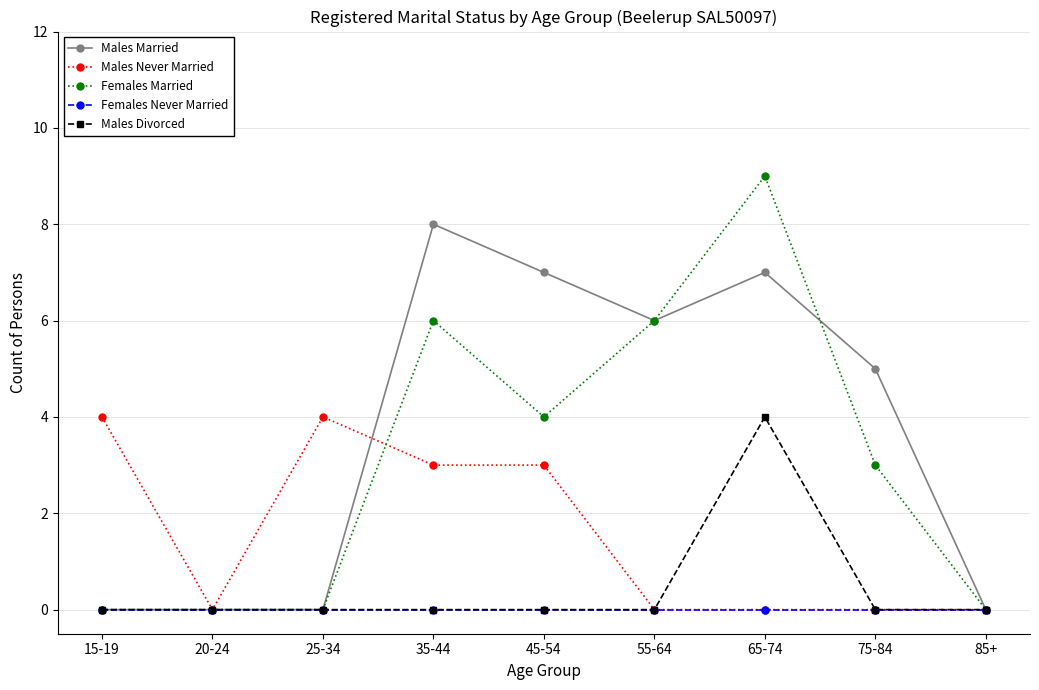

Is it true that Females Never Married equals 0 at 75-84?

True